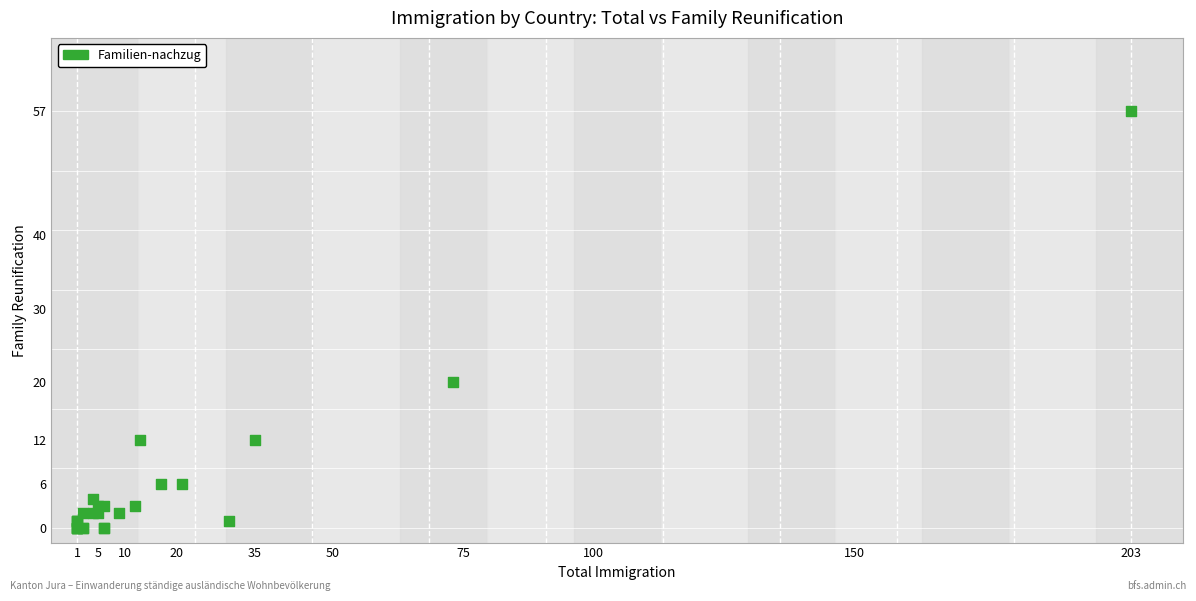

What Y value in the scatter plot is closest to 28?

20